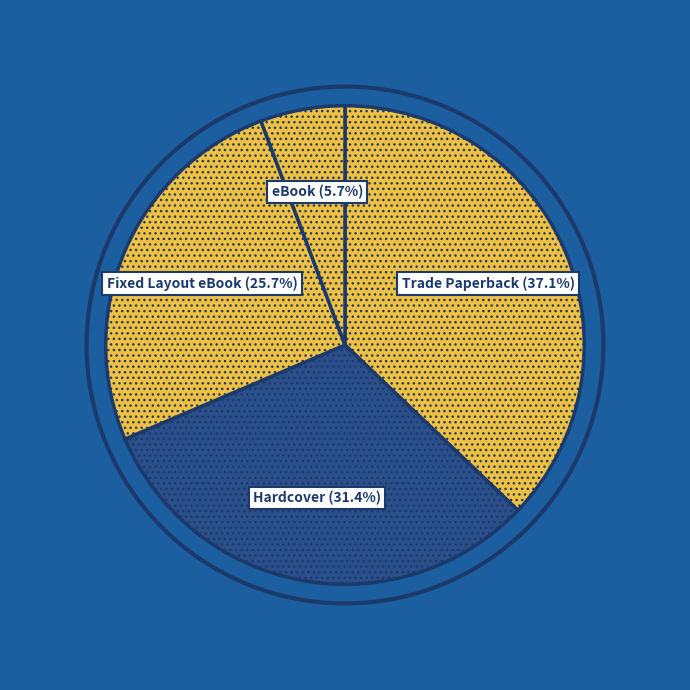

Approximately how many times larger is the value at Fixed Layout eBook compared to Trade Paperback?

0.7